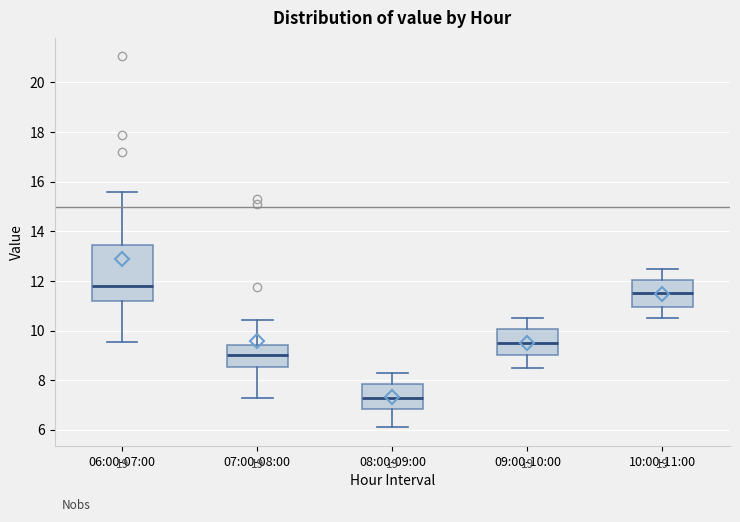

Which box has the highest median line?

06:00-07:00